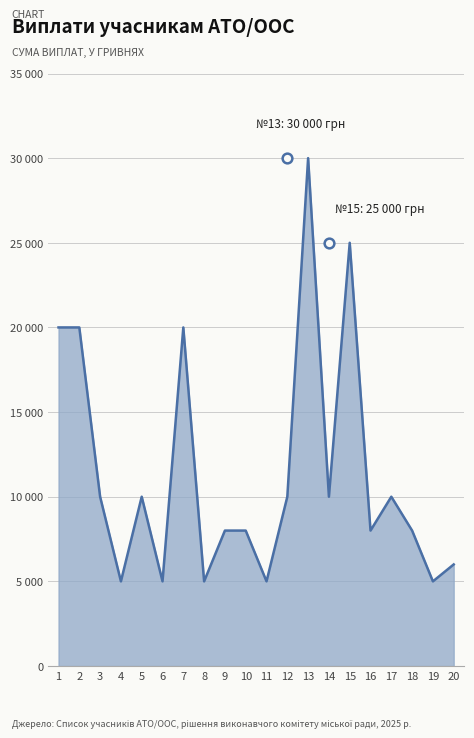

Does the chart have visible grid lines?

Yes